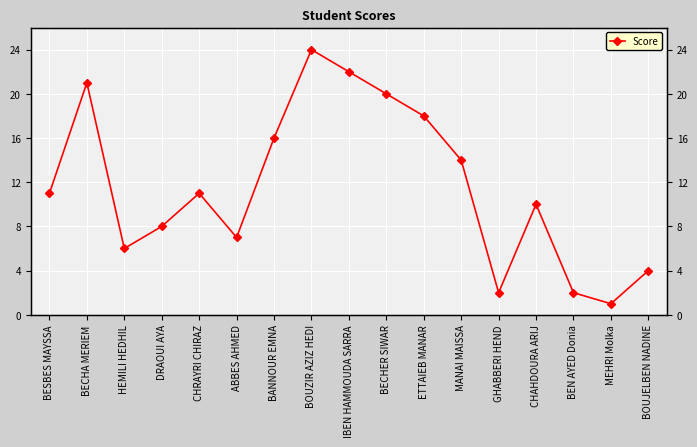

Reading left to right, what are all the values shown in this chart?

11	21	6	8	11	7	16	24	22	20	18	14	2	10	2	1	4